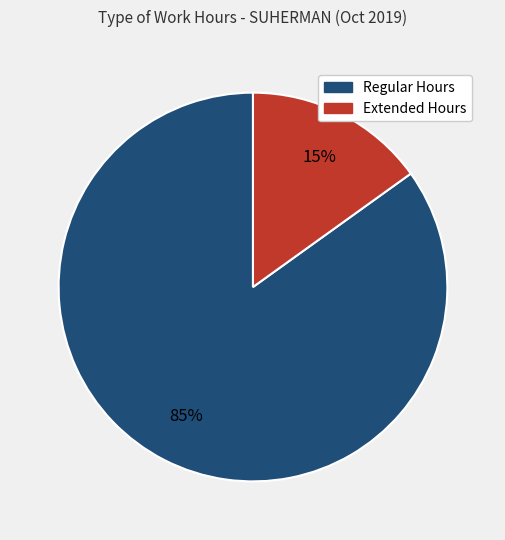

How many slices are in this pie chart?

2